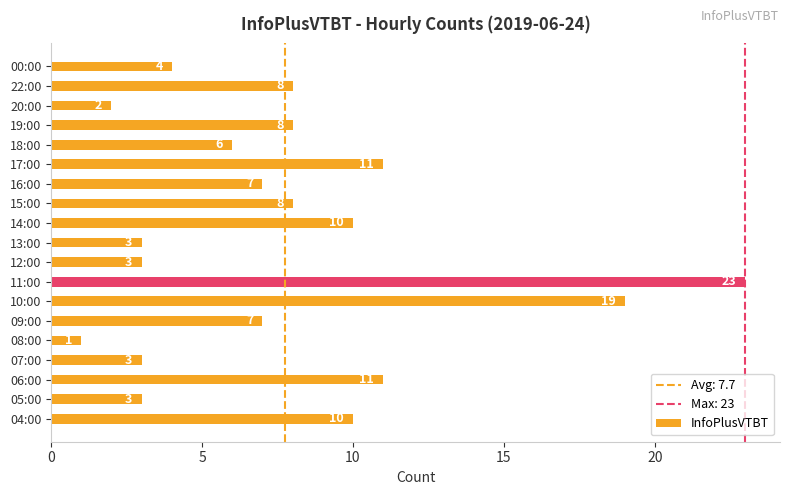

What is the difference between the maximum and second lowest values?

21